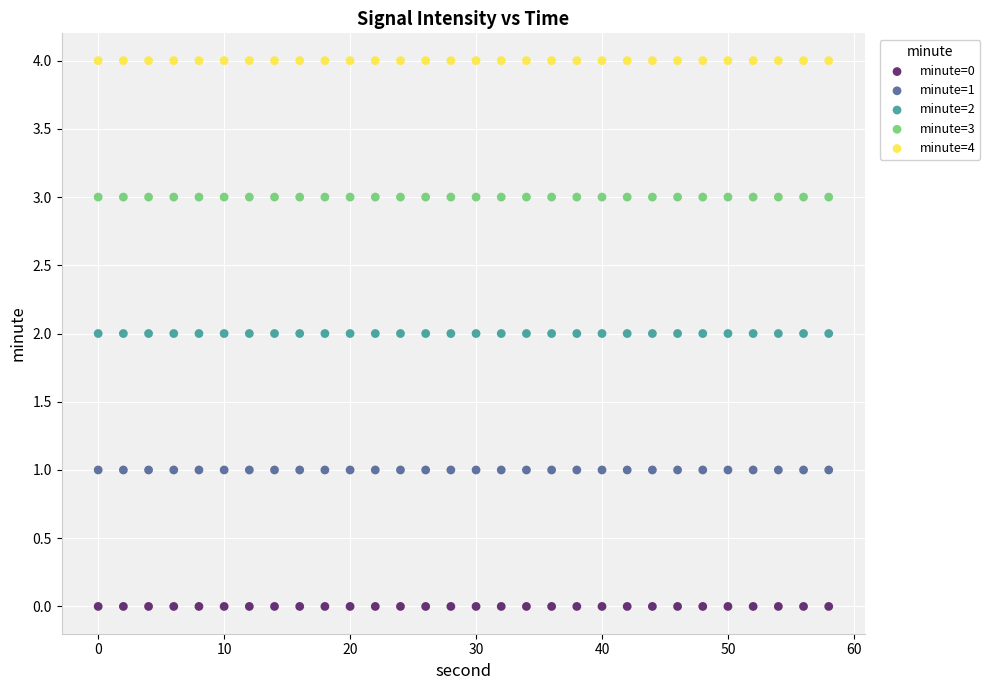

What are all the series names shown in the legend?

minute=0, minute=1, minute=2, minute=3, minute=4